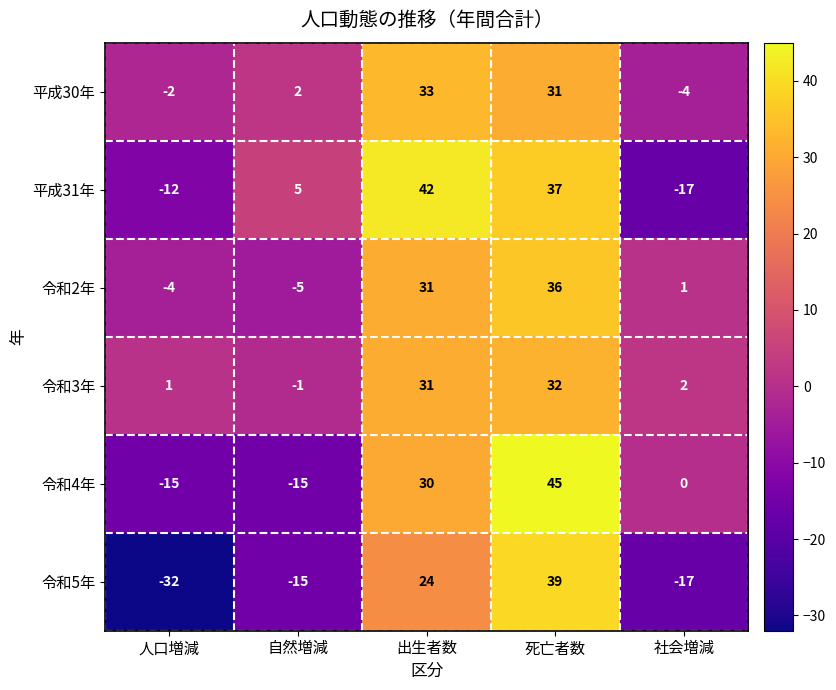

How many categories are shown in the chart?

5